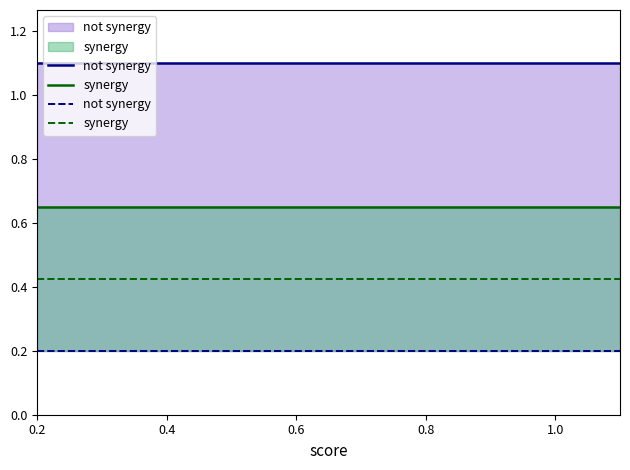

True or false: not synergy and synergy intersect in this chart.

False